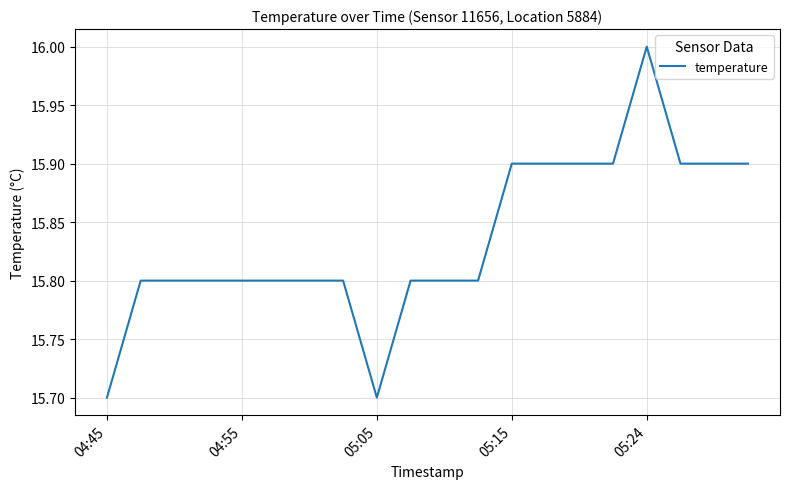

What is the difference between the maximum and minimum values?

0.3